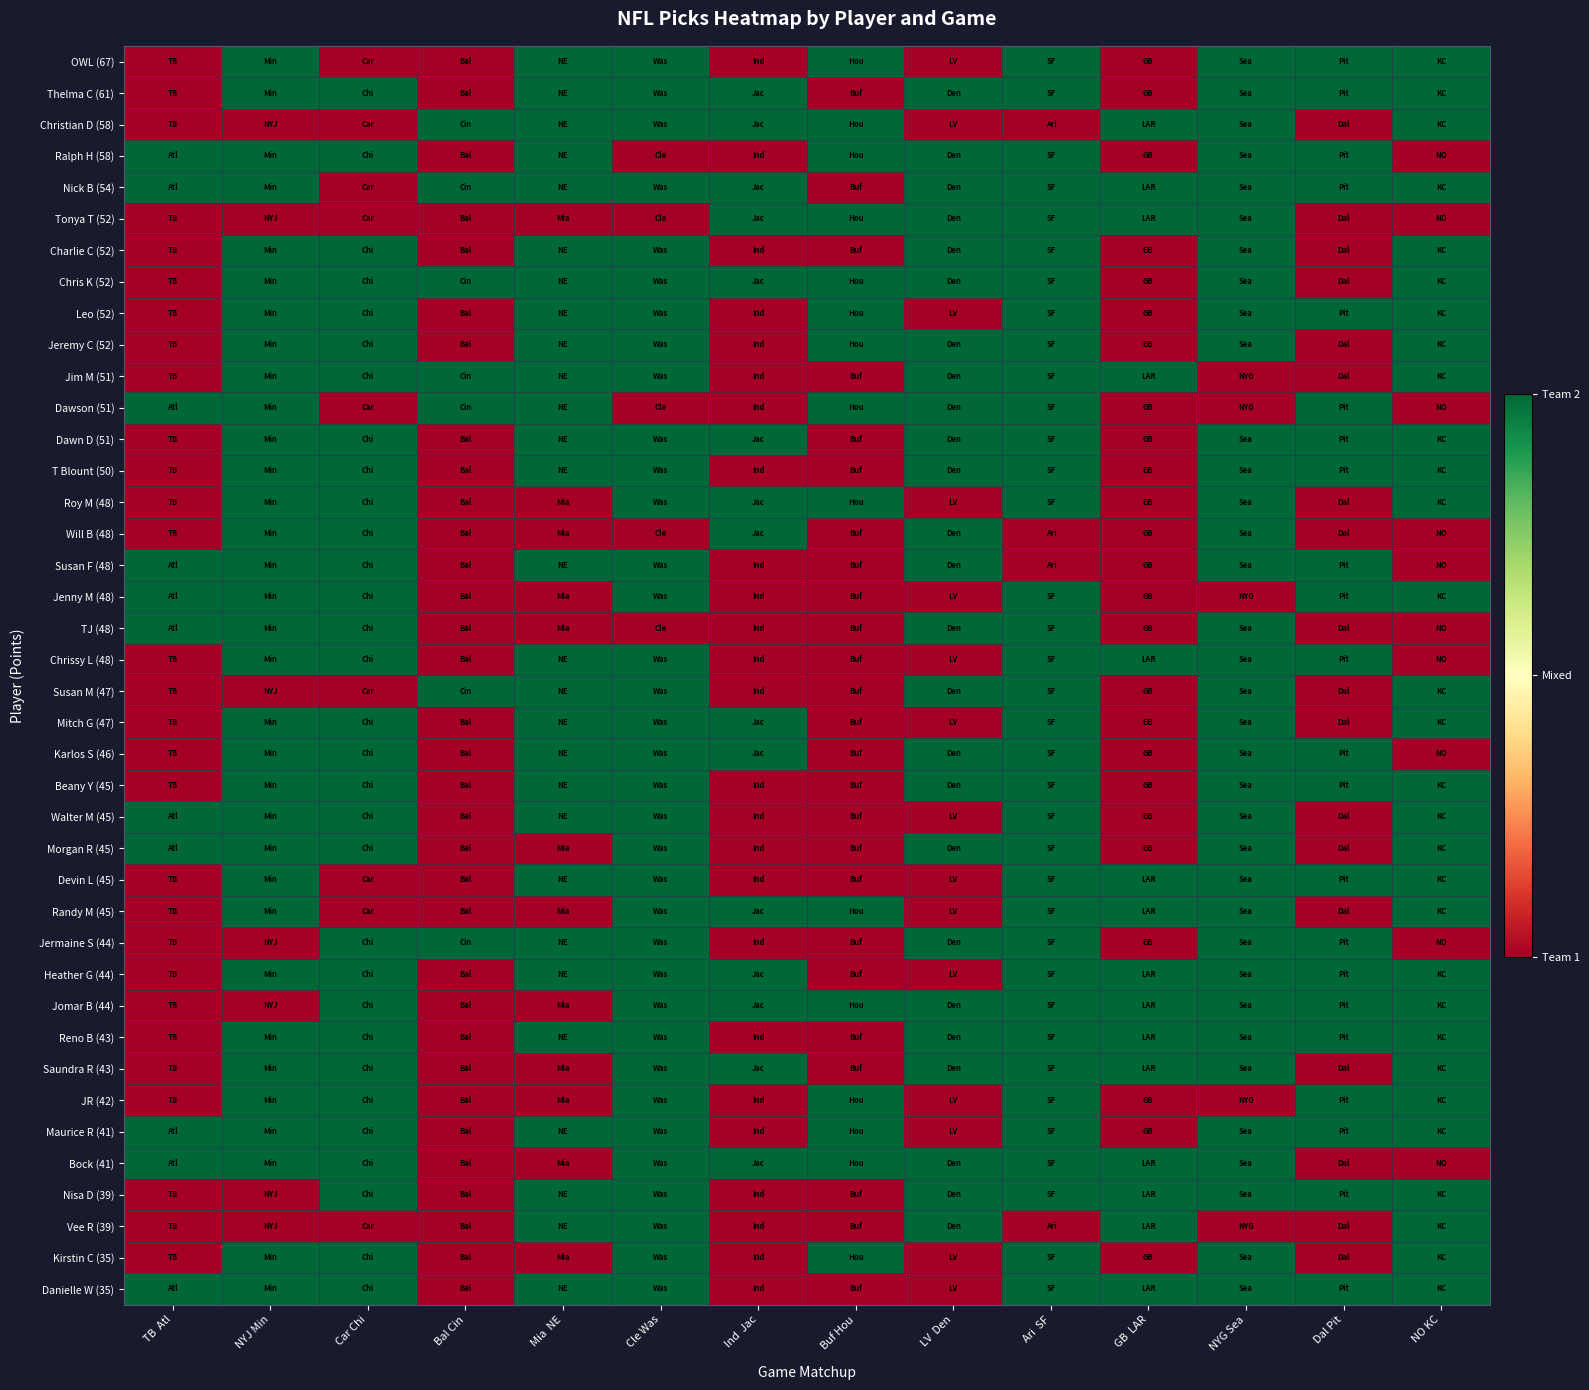

List the series in order of their peak value, highest first.

OWL (67), Thelma C (61), Christian D (58), Ralph H (58), Nick B (54), Tonya T (52), Charlie C (52), Chris K (52), Leo (52), Jeremy C (52), Jim M (51), Dawson (51), Dawn D (51), T Blount (50), Roy M (48), Will B (48), Susan F (48), Jenny M (48), TJ (48), Chrissy L (48), Susan M (47), Mitch G (47), Karlos S (46), Beany Y (45), Walter M (45), Morgan R (45), Devin L (45), Randy M (45), Jermaine S (44), Heather G (44), Jomar B (44), Reno B (43), Saundra R (43), JR (42), Maurice R (41), Bock (41), Nisa D (39), Vee R (39), Kirstin C (35), Danielle W (35)